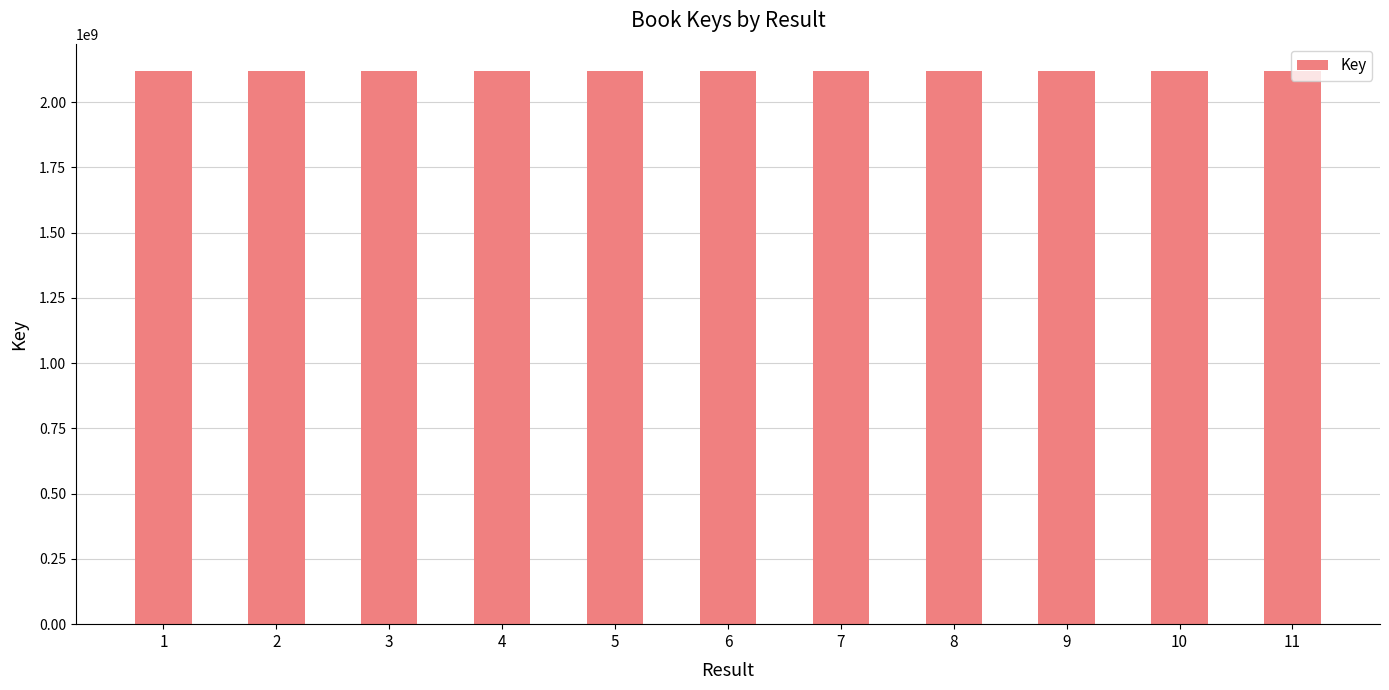

What is the greatest value displayed?

2117893393